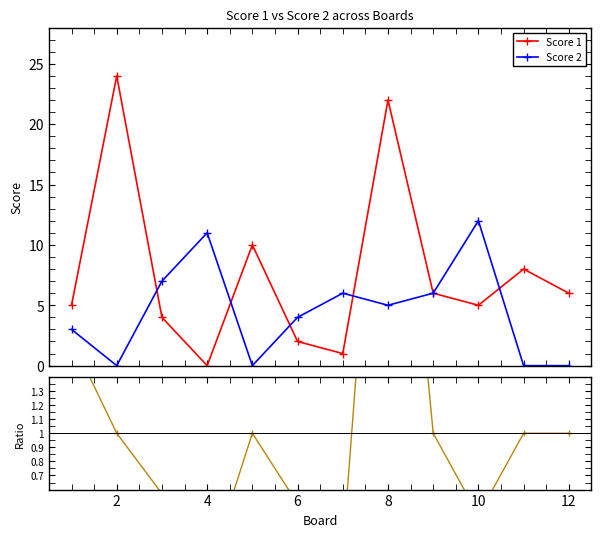

How many times do Score 2 and Score 1 cross each other?

5